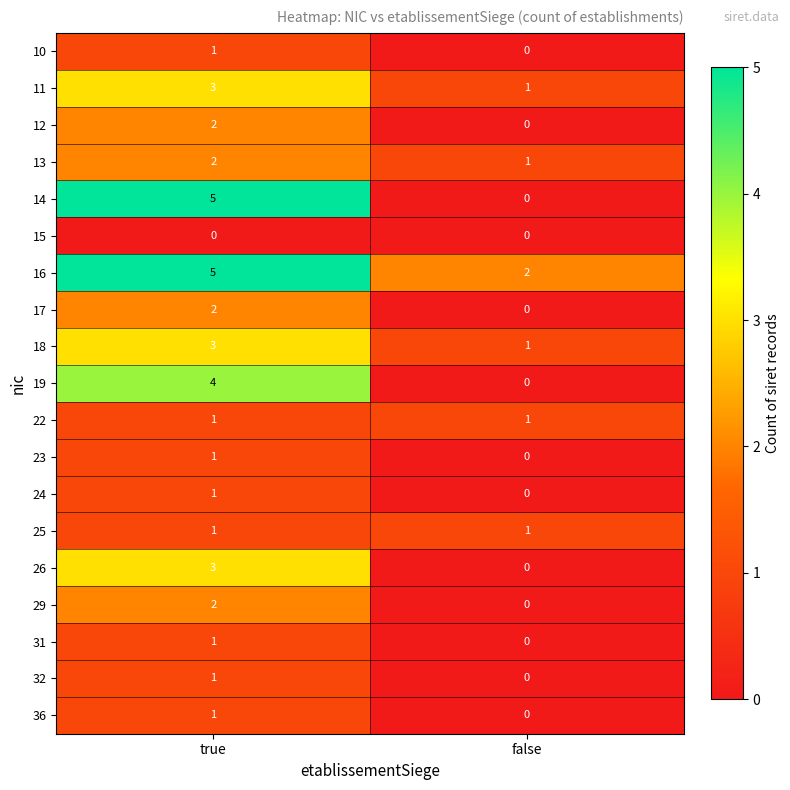

How many values in 23 are above zero?

1